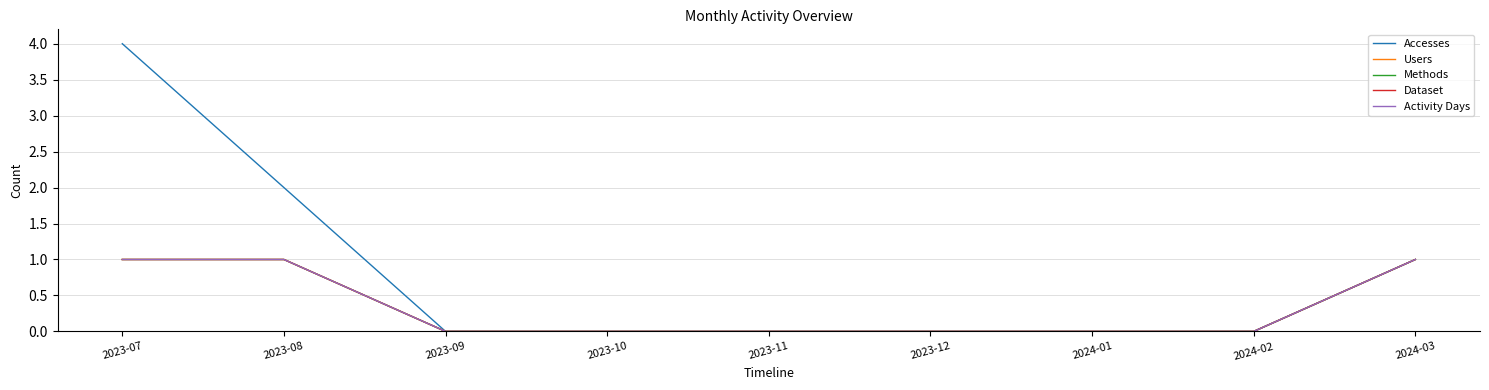

Is it true that Methods equals -1 at 2023-11?

False